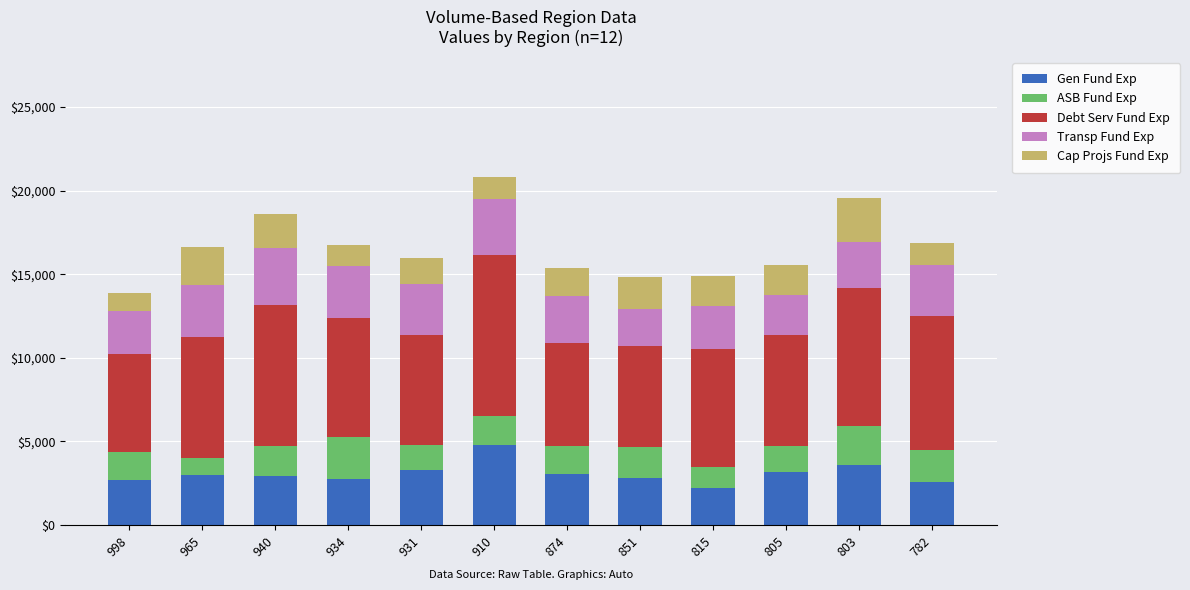

What is the difference between the second highest and minimum values in the Gen Fund Exp series?

1354